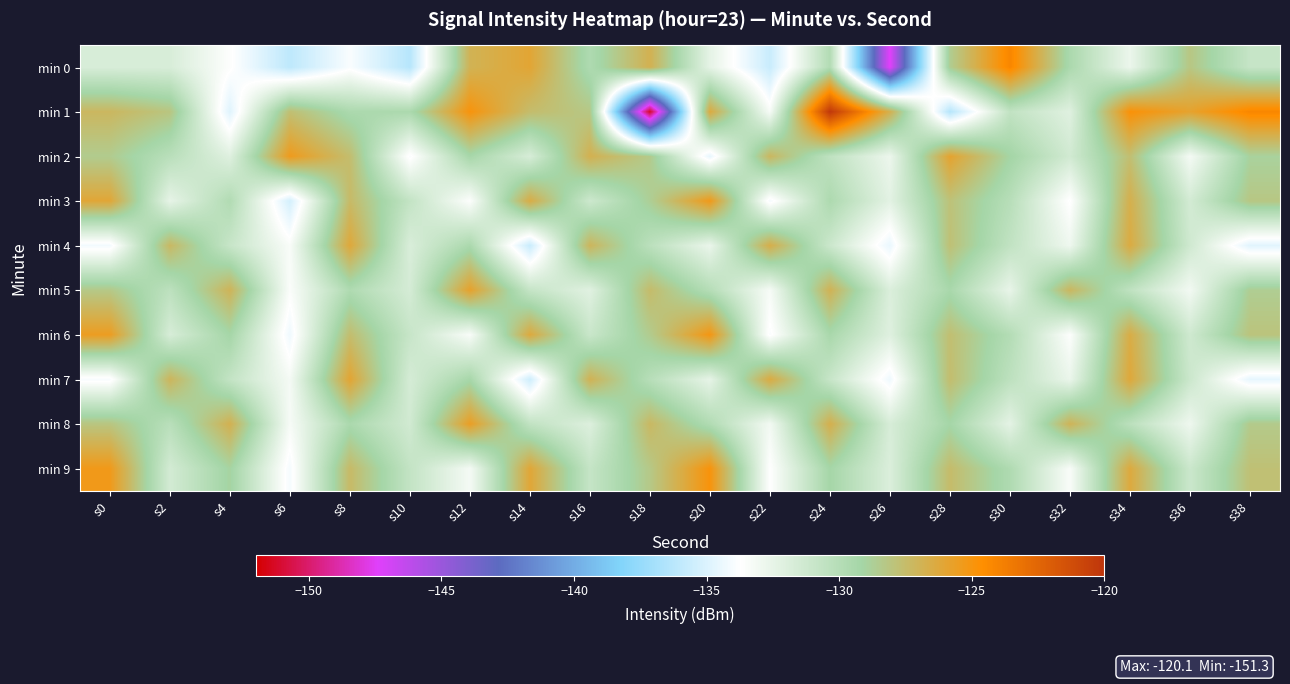

Reading right to left, list all the values displayed in this chart.

min 0: s38=-130.8	s36=-128.2	s34=-132.7	s32=-129.5	s30=-124.2	s28=-128.6	s26=-147.5	s24=-129.8	s22=-135.7	s20=-132.4	s18=-126.8	s16=-129.7	s14=-126.0	s12=-126.9	s10=-136.3	s8=-133.9	s6=-136.1	s4=-133.6	s2=-131.7	s0=-131.7
min 1: s38=-124.2	s36=-125.9	s34=-124.8	s32=-132.1	s30=-130.6	s28=-136.4	s26=-126.7	s24=-120.1	s22=-133.3	s20=-126.3	s18=-151.3	s16=-128.2	s14=-127.5	s12=-124.9	s10=-129.5	s8=-129.5	s6=-127.7	s4=-134.9	s2=-128.1	s0=-127.2
min 2: s38=-128.9	s36=-133.2	s34=-127.7	s32=-131.4	s30=-129.1	s28=-125.9	s26=-132.8	s24=-130.5	s22=-127.2	s20=-134.6	s18=-128.4	s16=-126.8	s14=-131.7	s12=-129.3	s10=-133.9	s8=-127.6	s6=-125.4	s4=-132.1	s2=-130.2	s0=-128.5
min 3: s38=-128.2	s36=-131.5	s34=-126.7	s32=-133.8	s30=-130.1	s28=-127.9	s26=-132.3	s24=-129.6	s22=-134.1	s20=-125.3	s18=-128.7	s16=-131.2	s14=-126.5	s12=-133.6	s10=-130.7	s8=-127.4	s6=-135.3	s4=-129.8	s2=-132.5	s0=-126.1
min 4: s38=-134.8	s36=-131.3	s34=-126.4	s32=-132.9	s30=-130.6	s28=-127.8	s26=-134.5	s24=-131.1	s22=-126.6	s20=-132.7	s18=-130.3	s16=-127.1	s14=-135.7	s12=-129.5	s10=-131.8	s8=-126.2	s6=-133.4	s4=-130.9	s2=-127.3	s0=-134.2
min 5: s38=-128.6	s36=-133.1	s34=-130.5	s32=-127.2	s30=-132.6	s28=-129.4	s26=-131.9	s24=-126.9	s22=-133.3	s20=-130.0	s18=-127.5	s16=-132.2	s14=-130.8	s12=-125.8	s10=-131.6	s8=-129.7	s6=-133.5	s4=-127.0	s2=-130.4	s0=-128.3
min 6: s38=-128.0	s36=-131.3	s34=-126.5	s32=-133.6	s30=-129.9	s28=-127.7	s26=-132.1	s24=-129.4	s22=-133.9	s20=-125.1	s18=-128.5	s16=-131.0	s14=-126.3	s12=-133.4	s10=-130.9	s8=-127.6	s6=-134.3	s4=-129.2	s2=-131.7	s0=-125.5
min 7: s38=-134.6	s36=-131.1	s34=-126.2	s32=-132.7	s30=-130.4	s28=-127.6	s26=-134.3	s24=-130.9	s22=-126.4	s20=-132.5	s18=-130.1	s16=-126.9	s14=-135.5	s12=-129.3	s10=-131.6	s8=-126.0	s6=-133.2	s4=-130.7	s2=-127.1	s0=-134.0
min 8: s38=-128.4	s36=-132.9	s34=-130.3	s32=-127.0	s30=-132.4	s28=-129.2	s26=-131.7	s24=-126.7	s22=-133.1	s20=-129.8	s18=-127.3	s16=-132.0	s14=-130.6	s12=-125.6	s10=-131.4	s8=-129.5	s6=-133.3	s4=-126.8	s2=-130.2	s0=-128.1
min 9: s38=-127.8	s36=-131.1	s34=-126.3	s32=-133.4	s30=-129.7	s28=-127.5	s26=-131.9	s24=-129.2	s22=-133.7	s20=-124.9	s18=-128.3	s16=-130.8	s14=-126.1	s12=-133.2	s10=-130.7	s8=-127.4	s6=-134.1	s4=-129.0	s2=-131.5	s0=-125.3